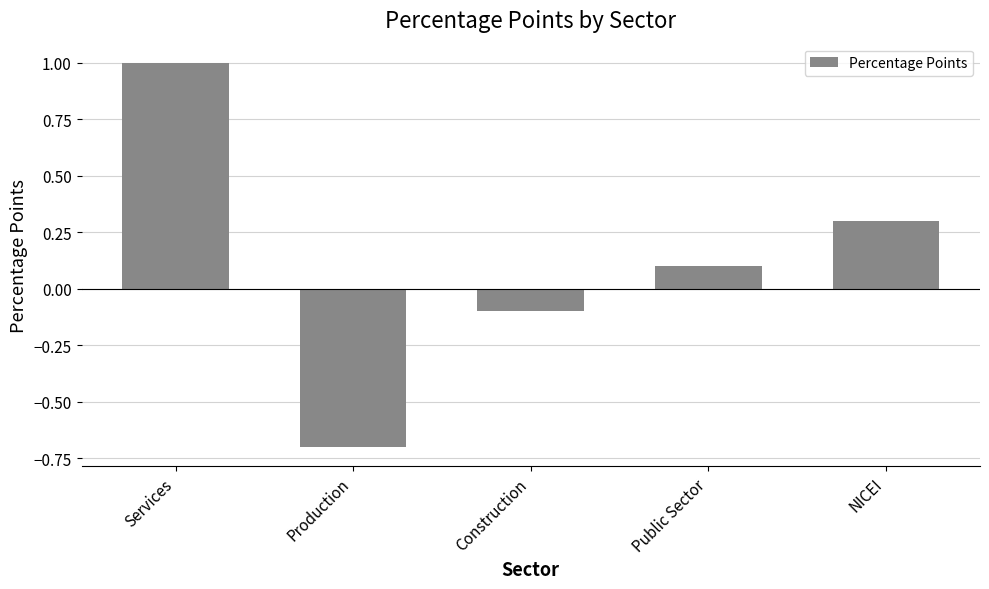

Reading right to left, extract all data points from this chart.

0.3	0.1	-0.1	-0.7	1.0